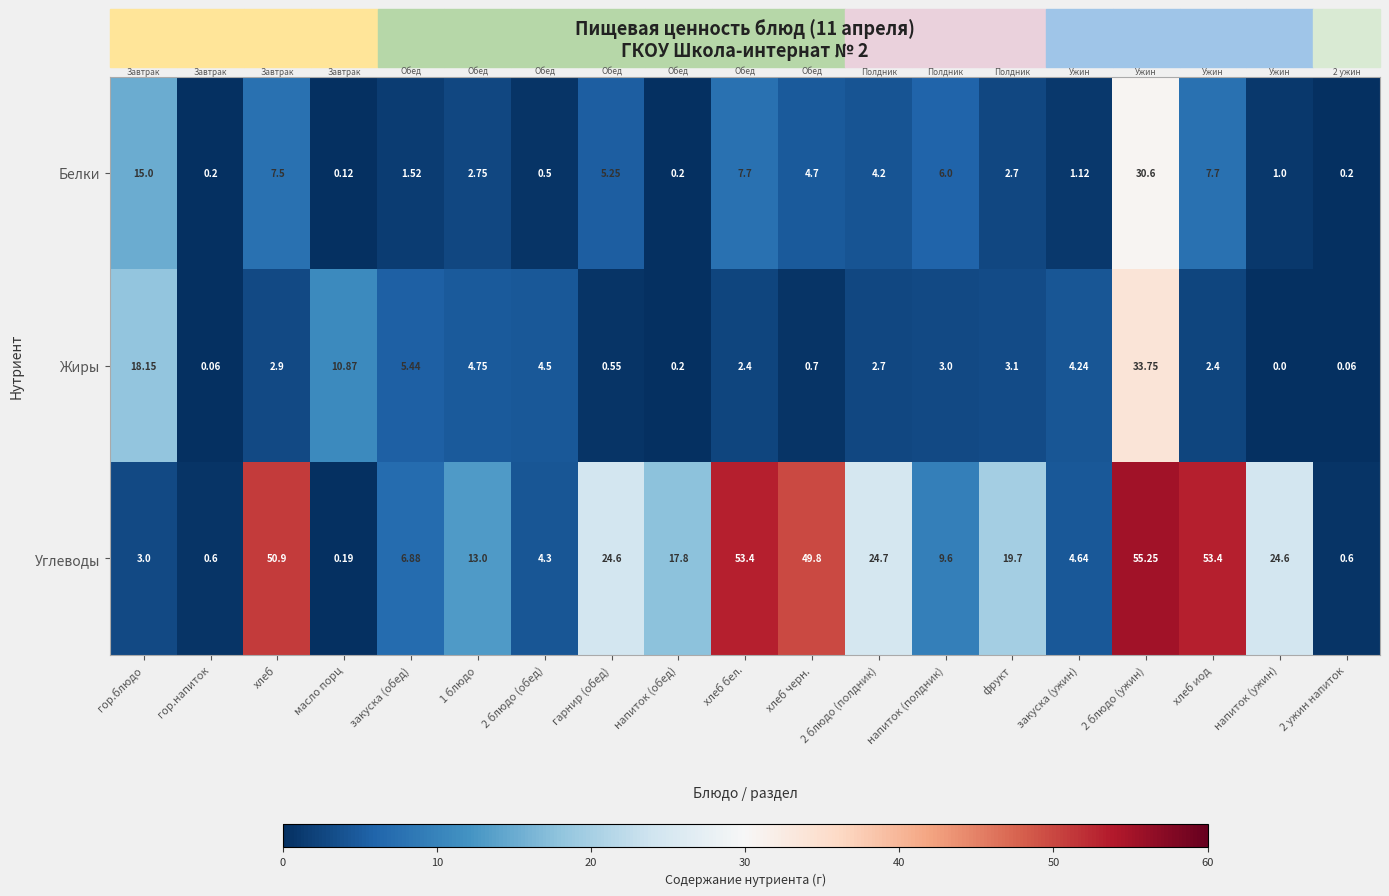

Which series has the largest total across all categories?

Углеводы